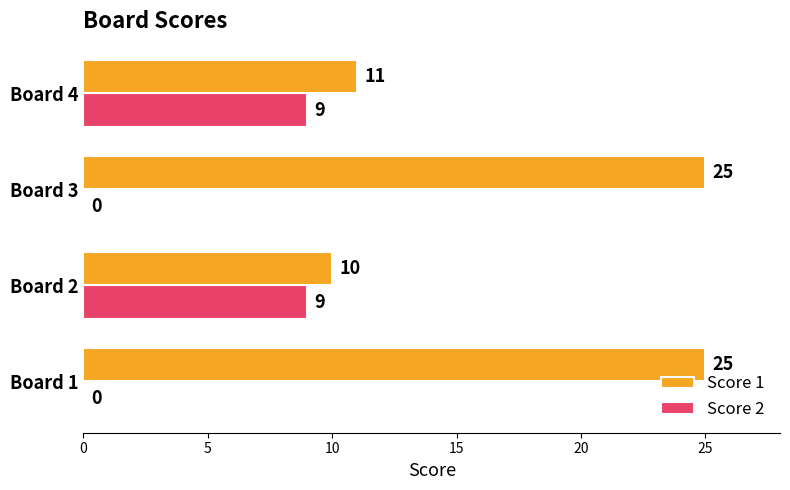

What are all the series names shown in the legend?

Score 1, Score 2